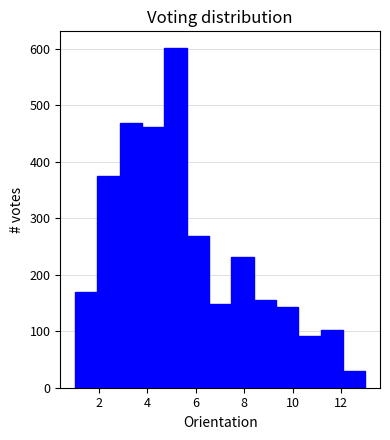

Which range on the x-axis has the tallest bar?

4.6 to 5.6